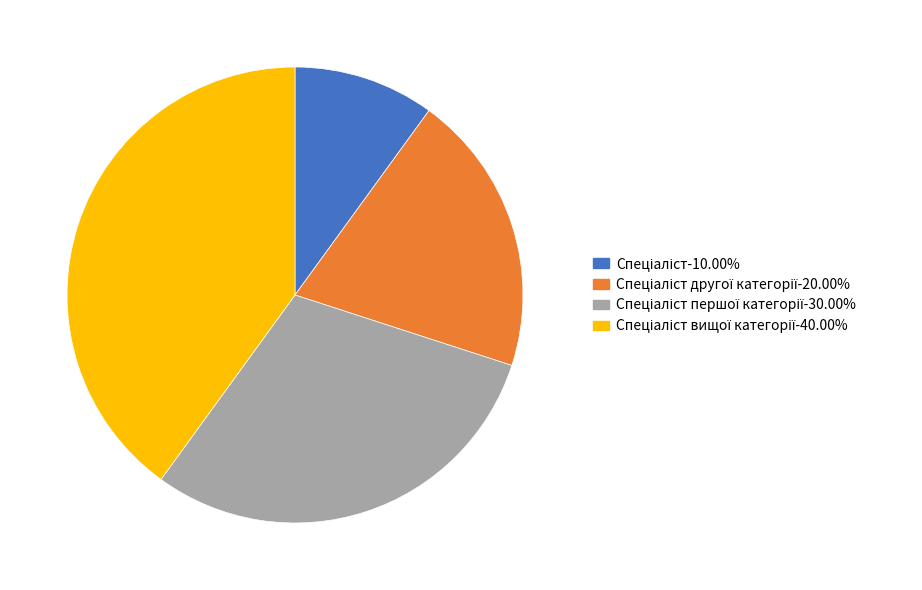

Is there any slice that represents more than half of the pie?

No